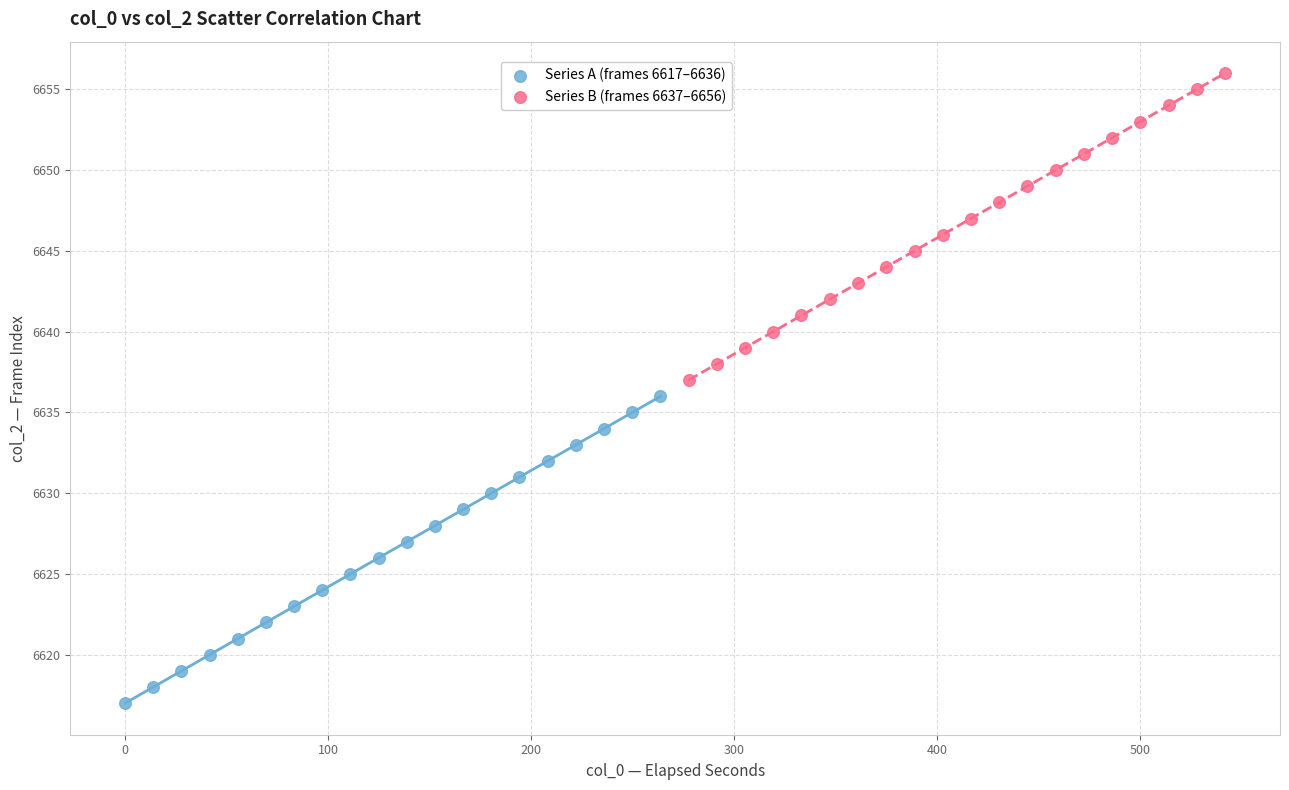

Which series contains the highest Y value?

Series B (frames 6637–6656)